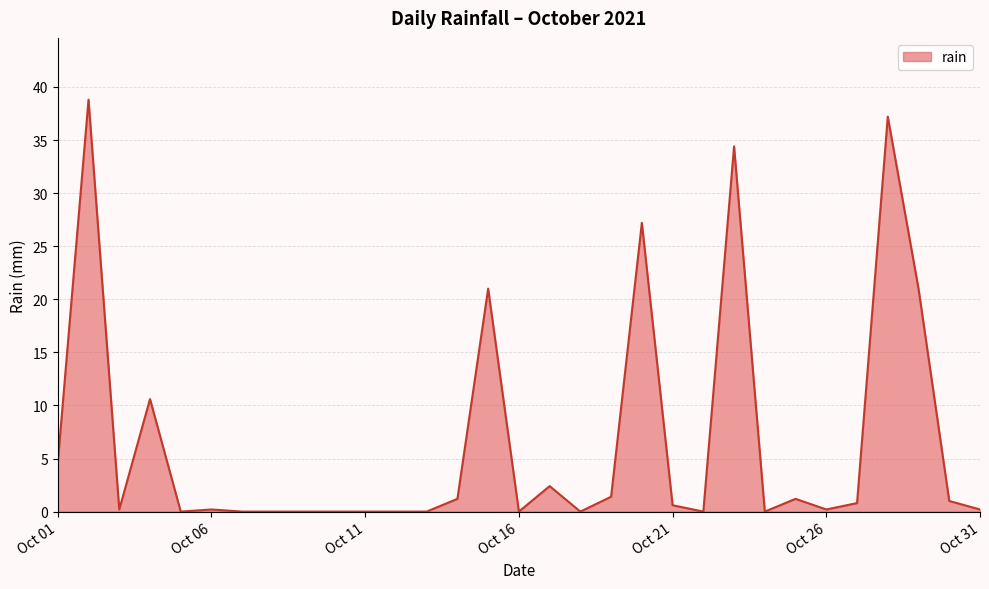

What is the maximum value shown in the chart?

38.8